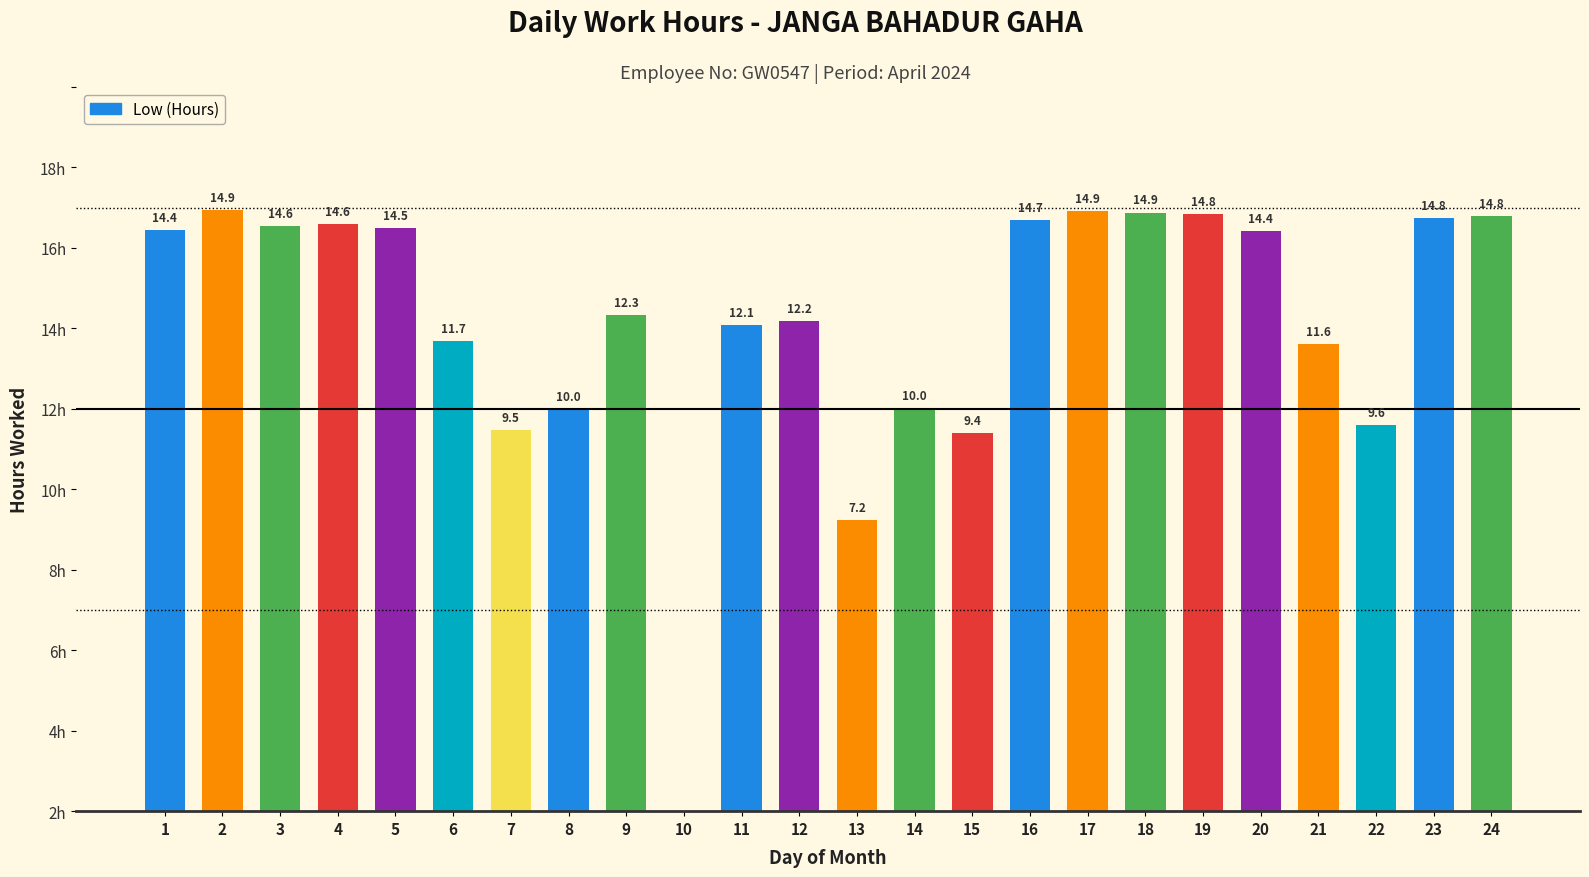

Are the bars horizontal?

No